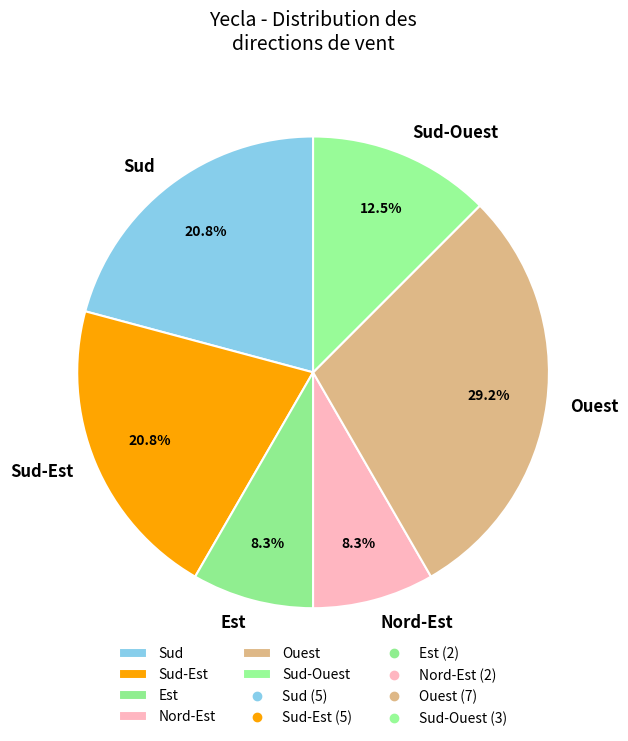

What portion of the pie excludes Est?

91.7%